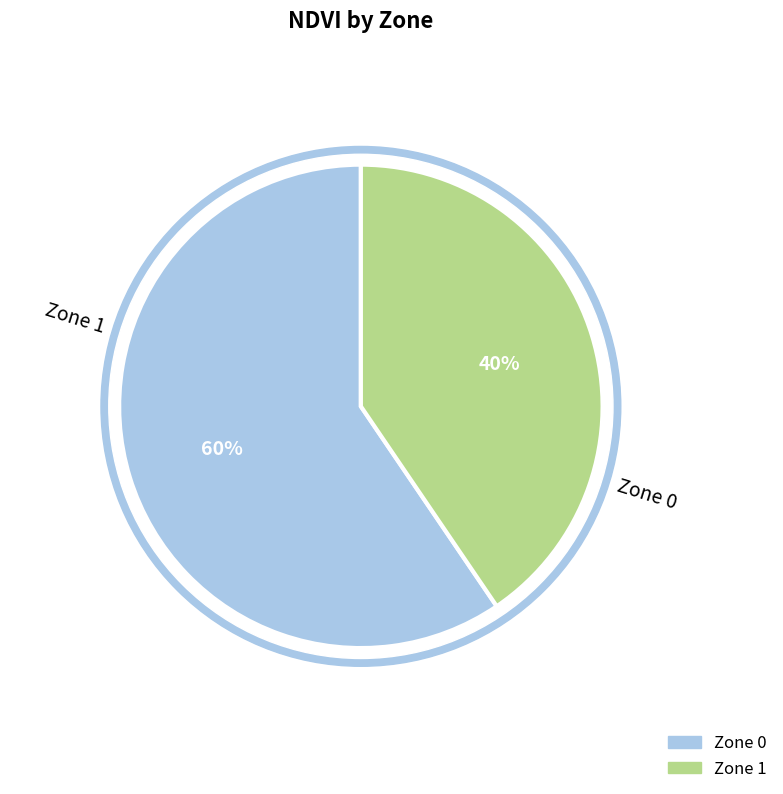

To the nearest percent, what portion does Zone 1 represent?

40%